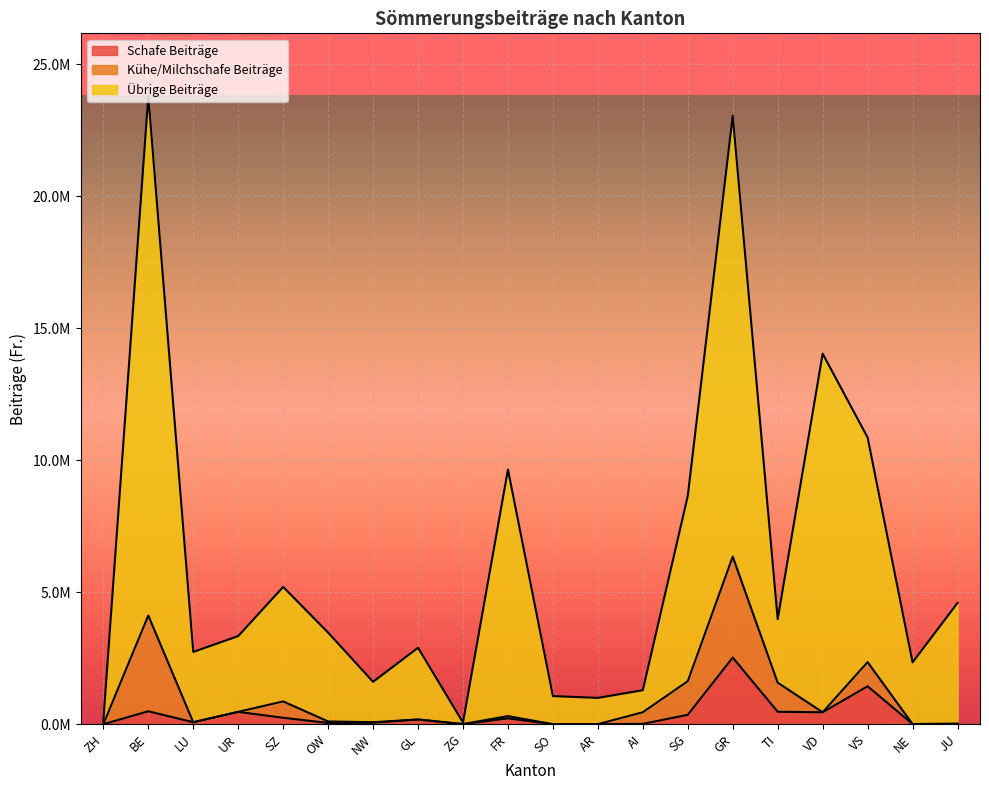

At which category is the sum across all series the highest?

BE